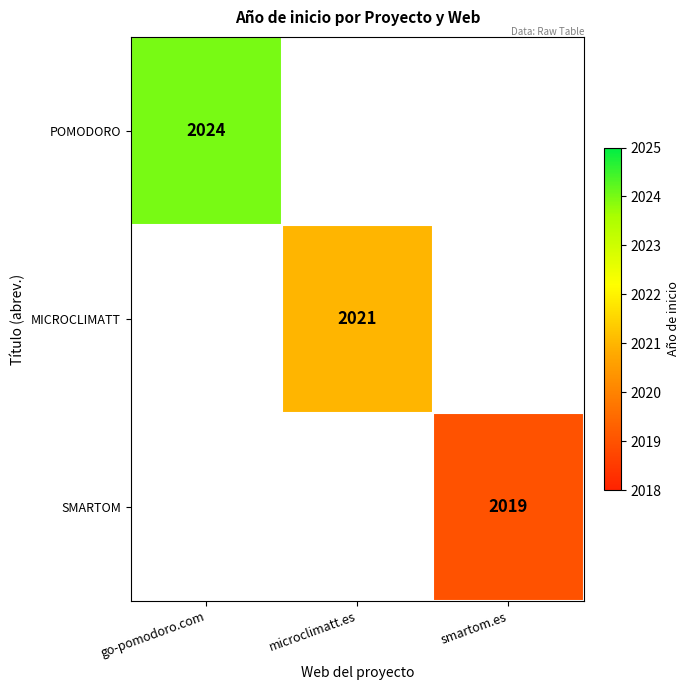

How many distinct data groups are displayed?

3